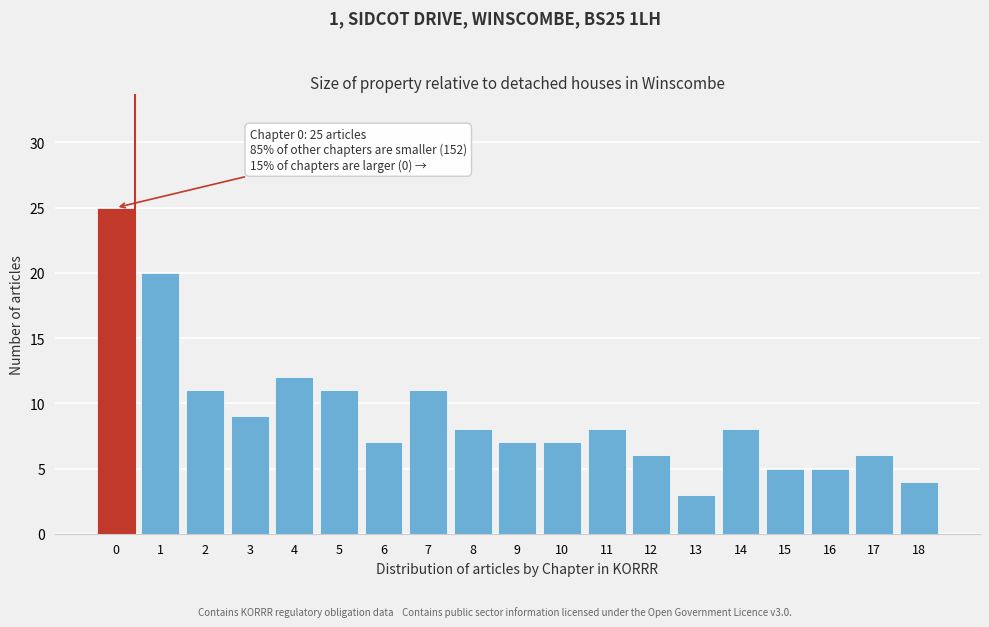

Reading left to right, extract all data points from this chart.

25	20	11	9	12	11	7	11	8	7	7	8	6	3	8	5	5	6	4